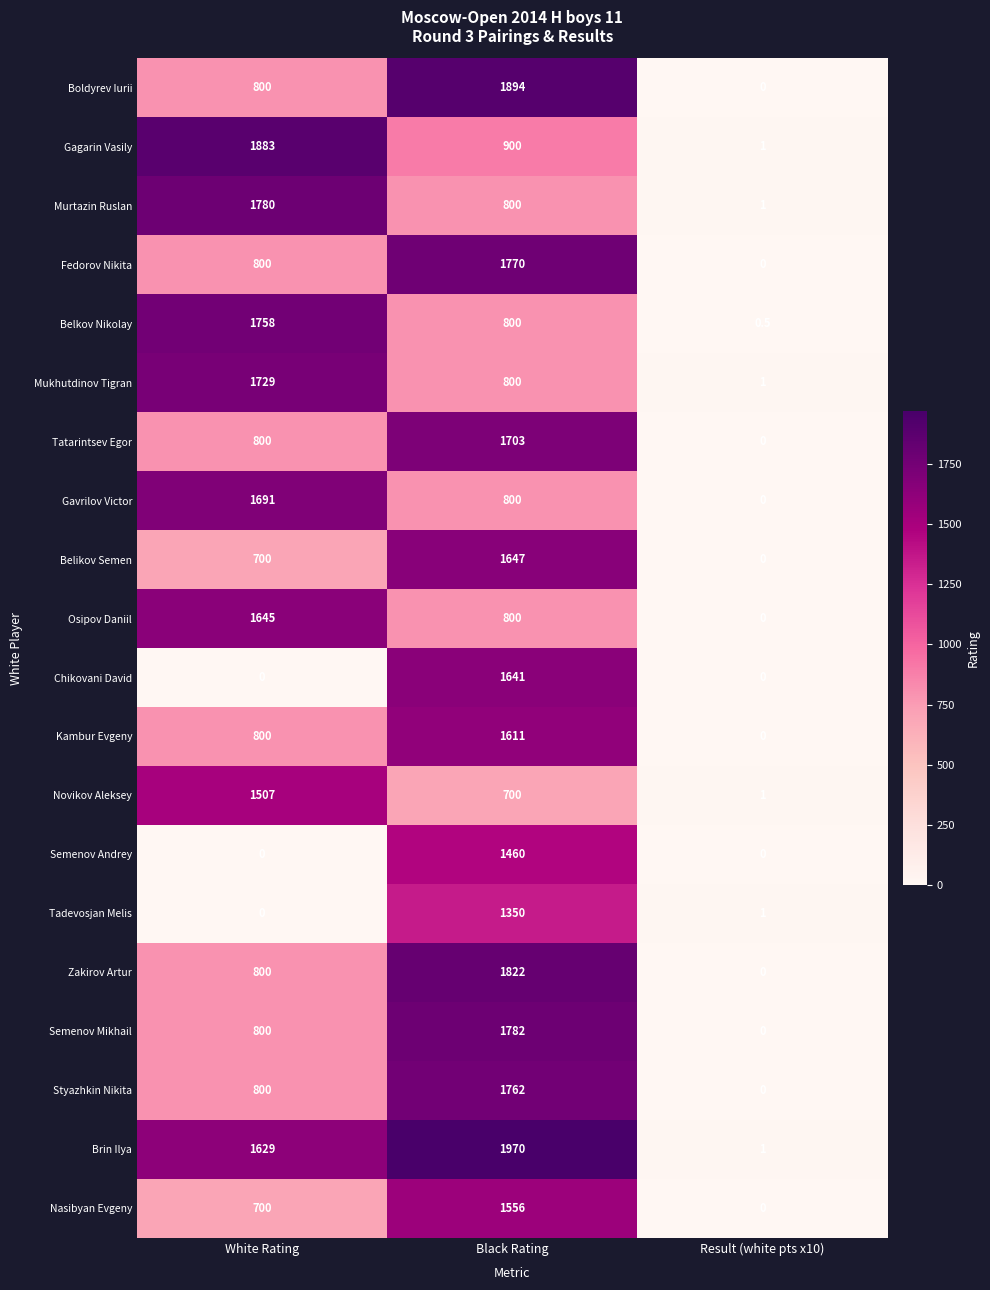

Which series changed the most between Black Rating and Result (white pts x10)?

Brin Ilya